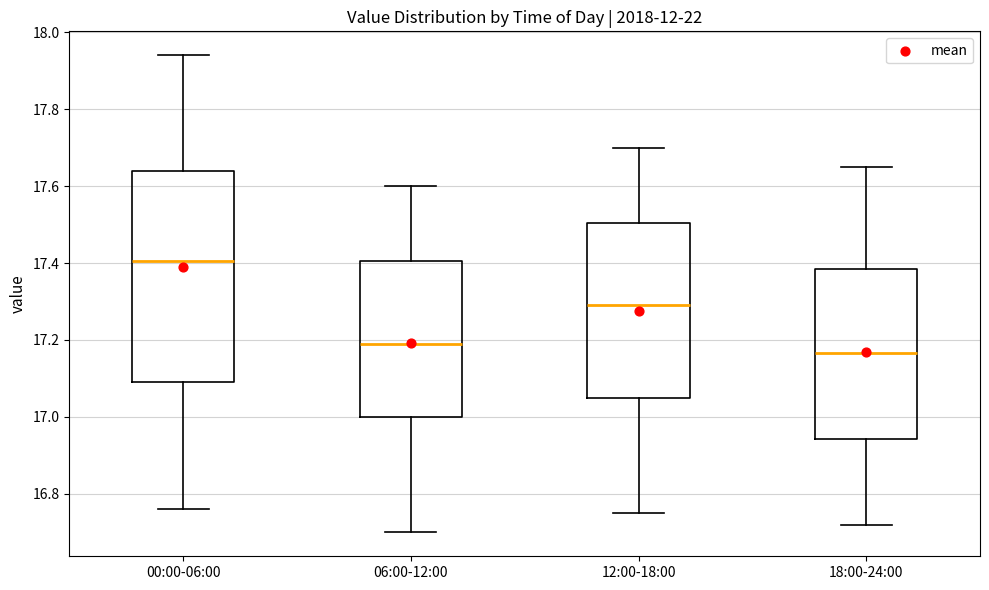

Reading left to right, transcribe this box plot: for each box, give where its median line is, the range the box spans, and where its two whiskers end, as read against the y-axis. The values are not printed on the chart, so give them approximately, as read against the axis.

00:00-06:00: median 17.40, box 17.10 to 17.64, whiskers 16.76 to 17.94
06:00-12:00: median 17.20, box 17.00 to 17.40, whiskers 16.70 to 17.60
12:00-18:00: median 17.30, box 17.06 to 17.50, whiskers 16.76 to 17.70
18:00-24:00: median 17.16, box 16.94 to 17.38, whiskers 16.72 to 17.66